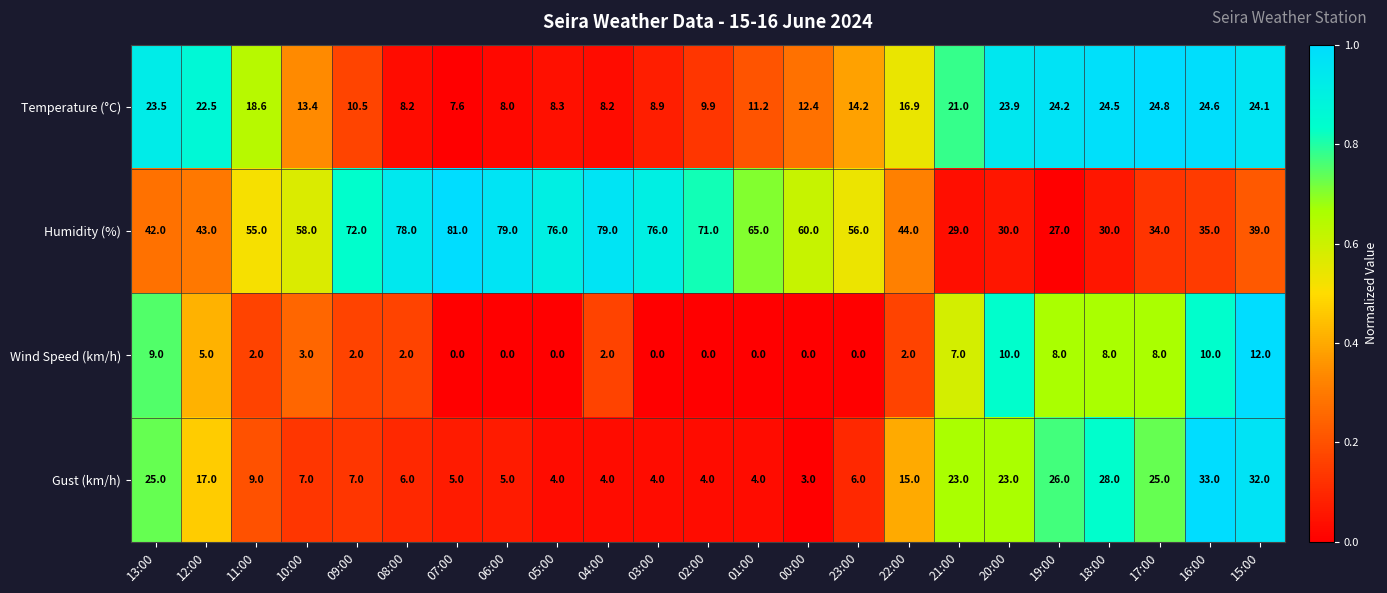

How many data points in Temperature (°C) are less than 14?

11